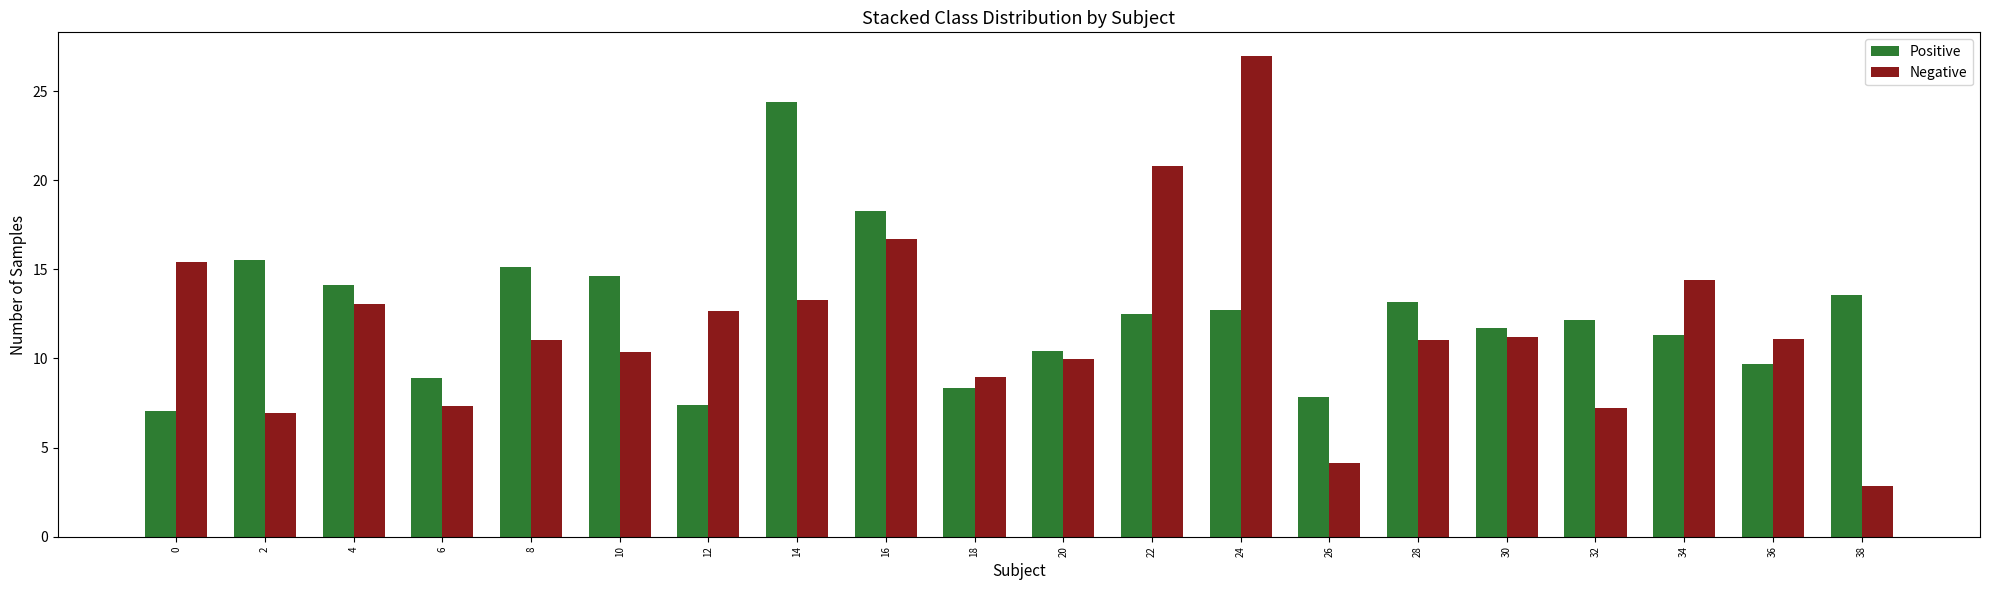

True or false: Positive has a value of 4.7 at 18.

False